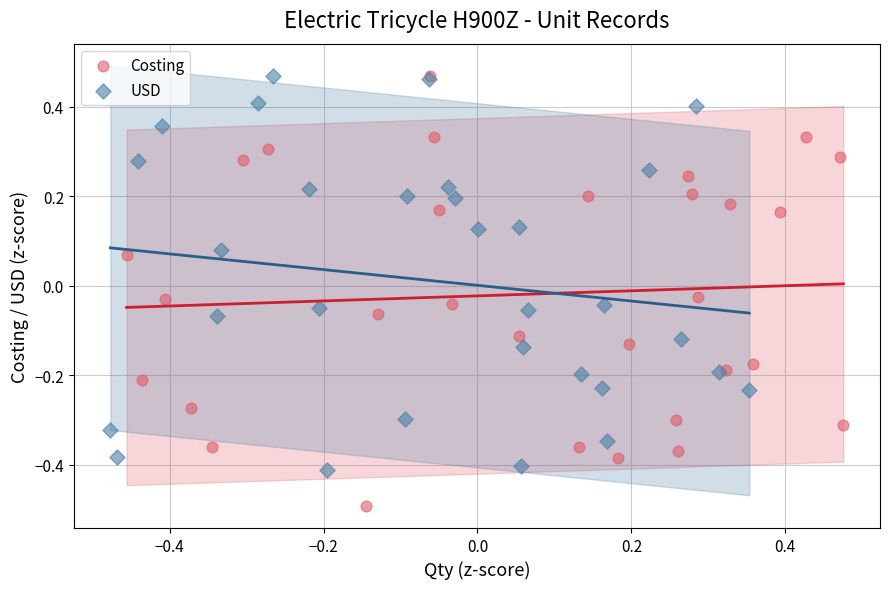

Which series contains the lowest Y value?

Costing